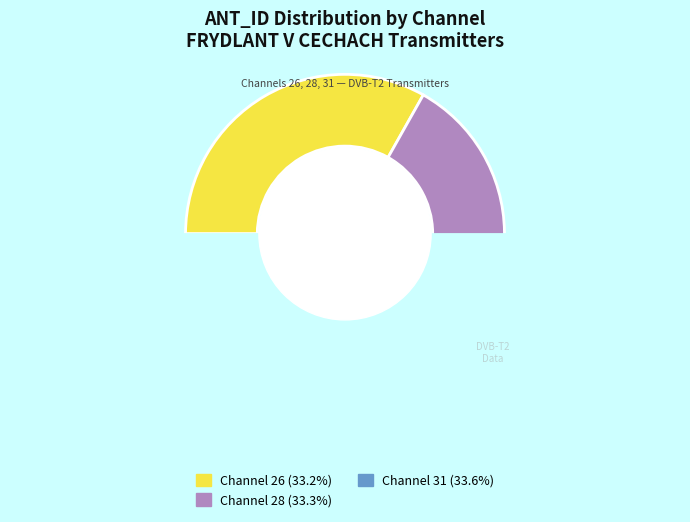

Is there any slice that represents more than half of the pie?

No